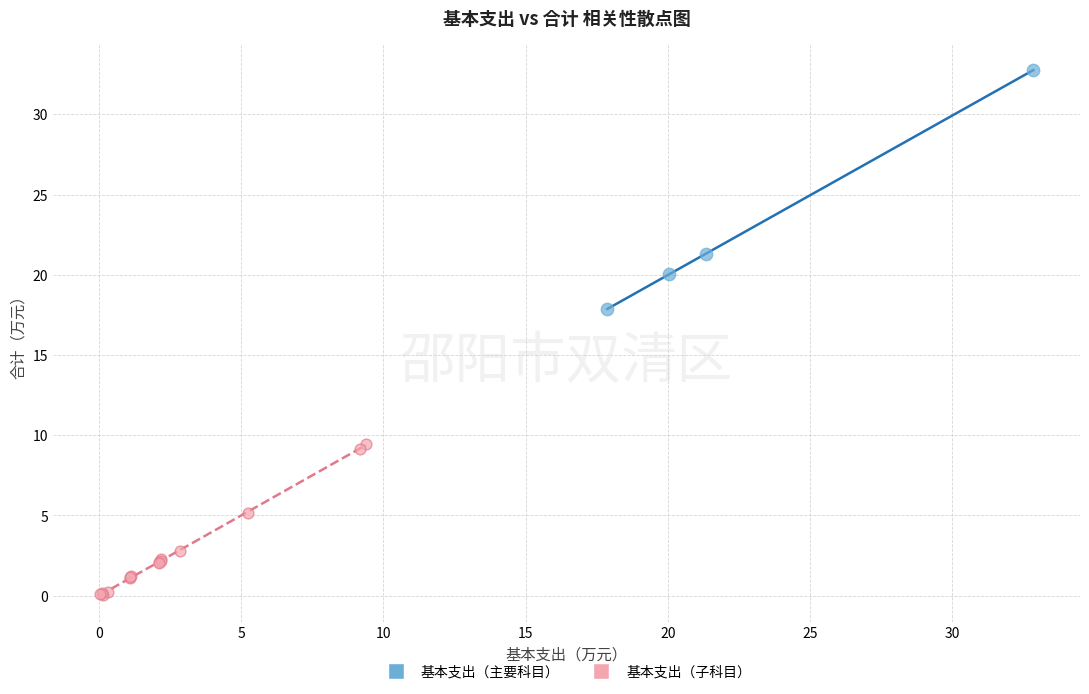

Which series reaches the minimum Y coordinate?

基本支出（子科目）